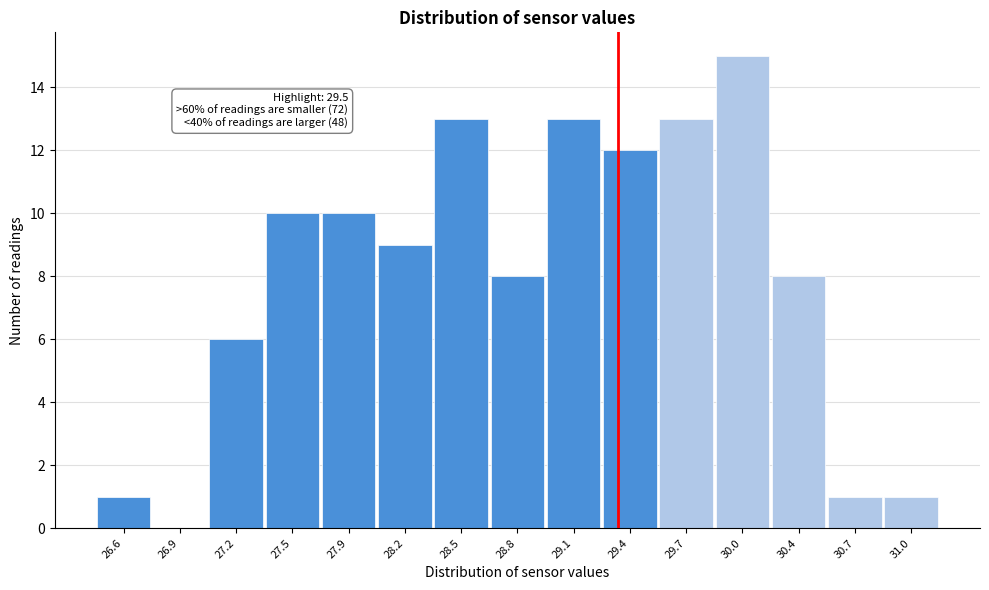

Reading left to right, what are all the values shown in this chart?

26.6=1	26.9=0	27.2=6	27.5=10	27.9=10	28.2=9	28.5=13	28.8=8	29.1=13	29.4=12	29.7=13	30.0=15	30.4=8	30.7=1	31.0=1